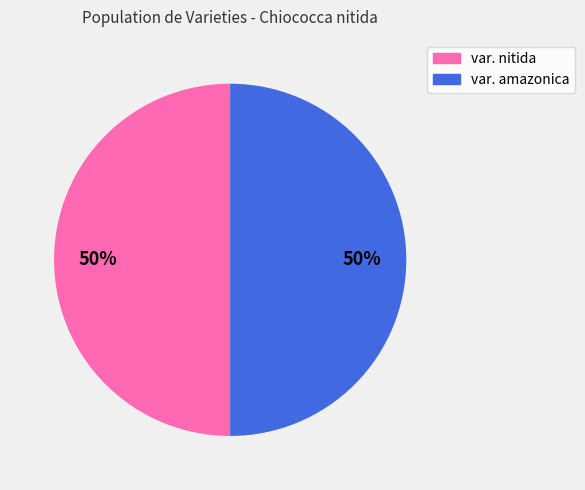

Approximately how many times larger is the value at var. nitida compared to var. amazonica?

1.0